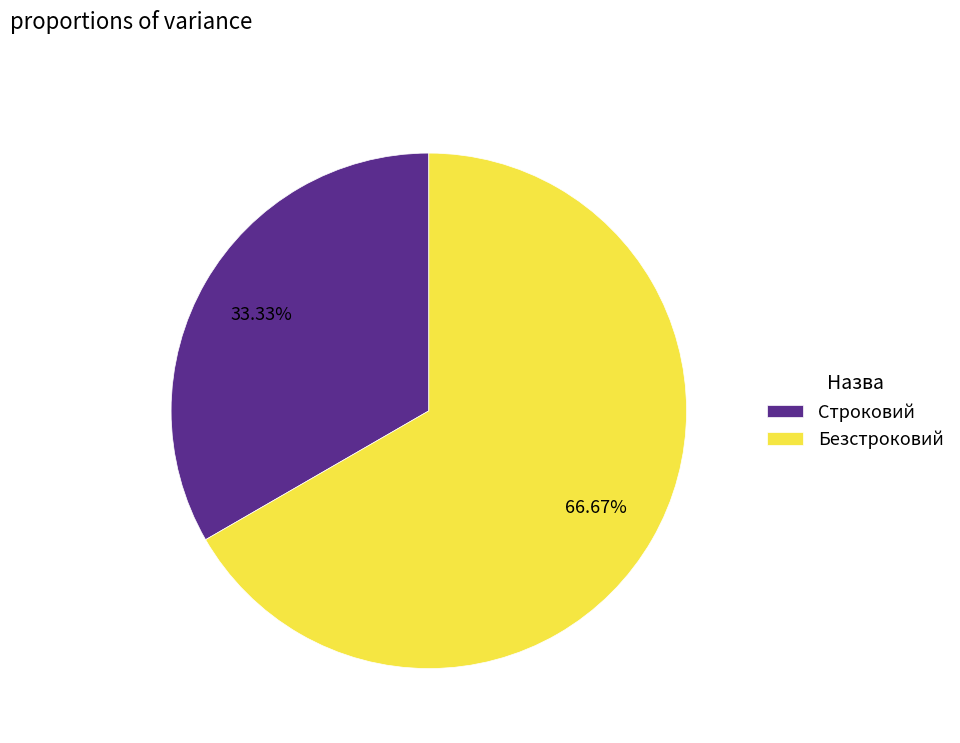

Is Строковий the majority of the pie?

No